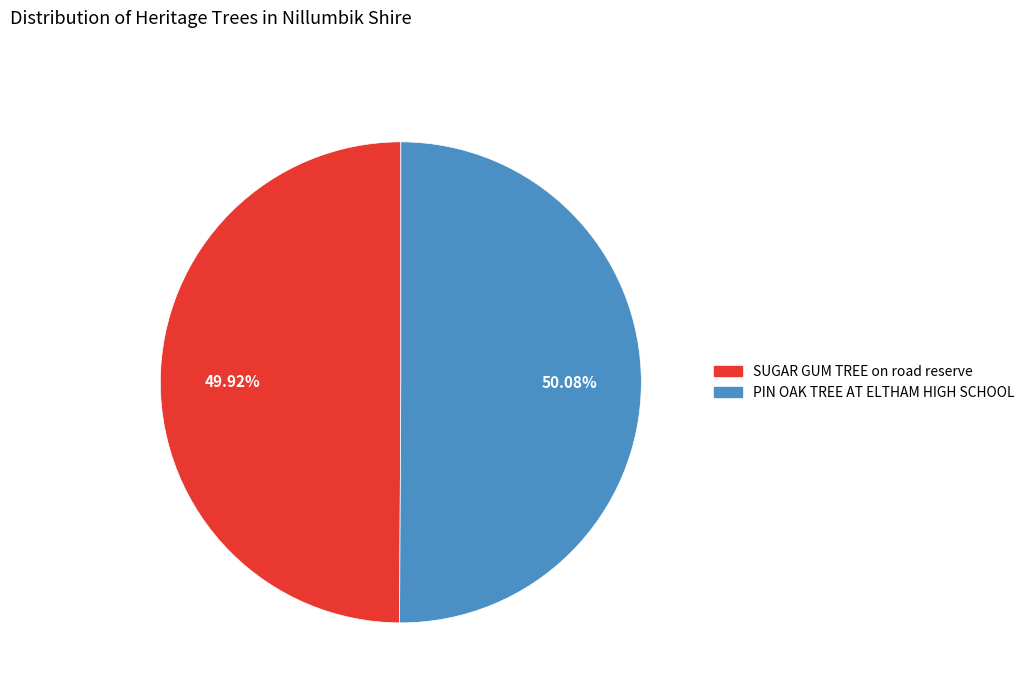

Is there a majority slice in this chart?

Yes